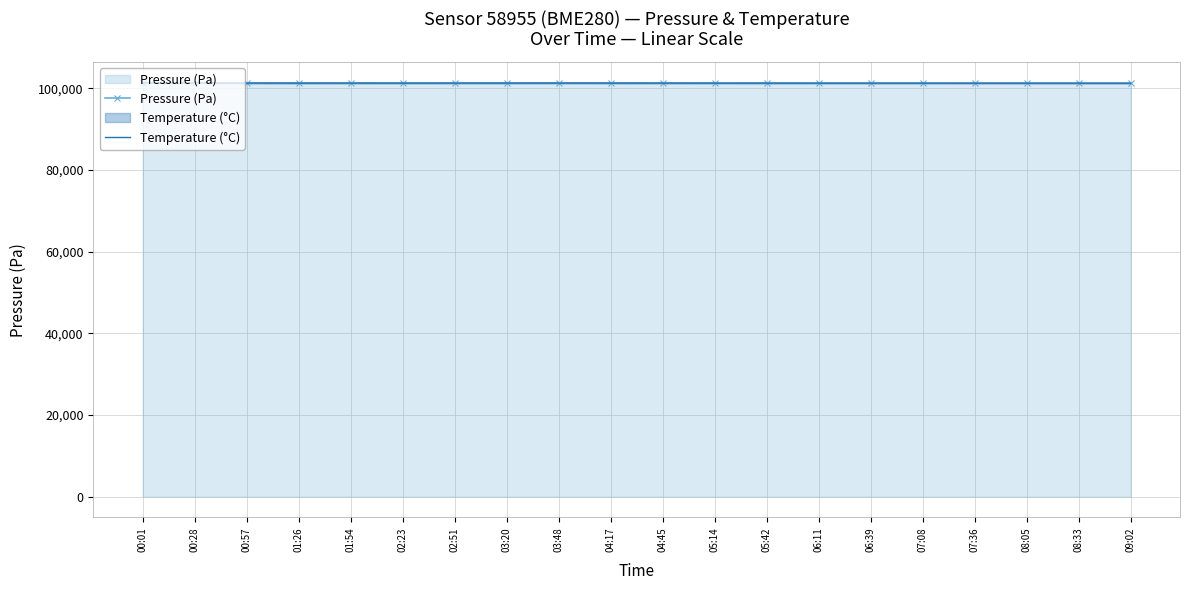

True or false: Temperature (°C) has a value of 143723.0 at 09:02.

False